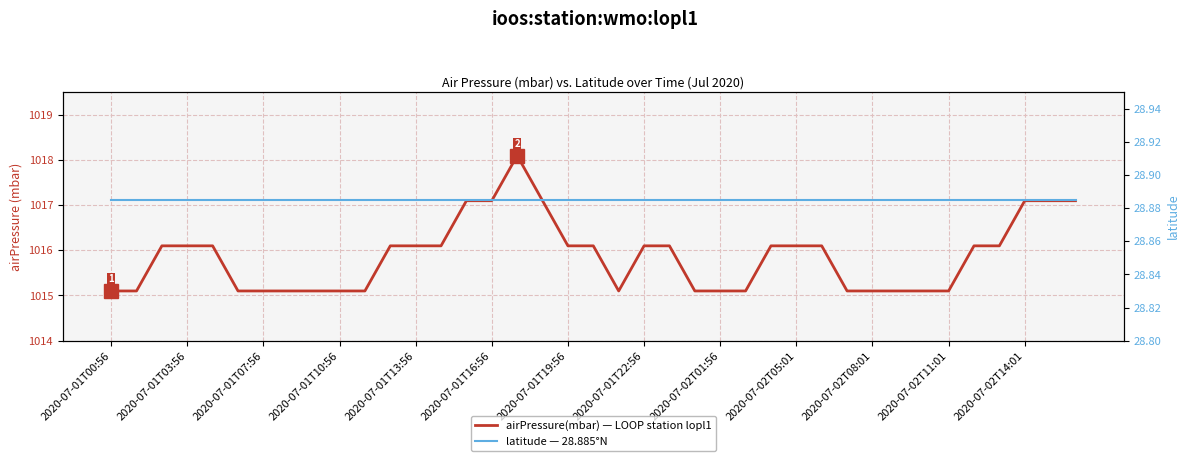

What is the approximate value of airPressure(mbar) at 35?

1016.1